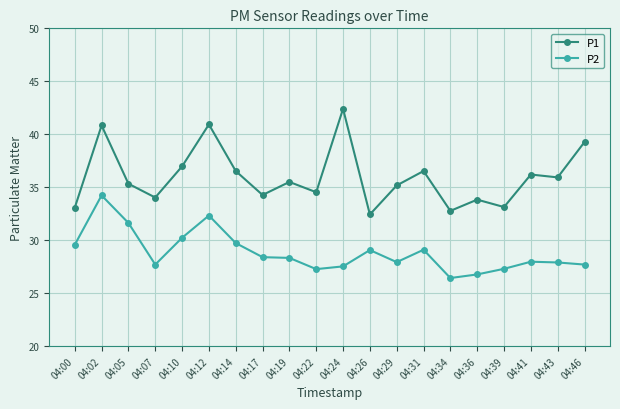

The value of P1 at 04:22 is 61.1. True or false?

False